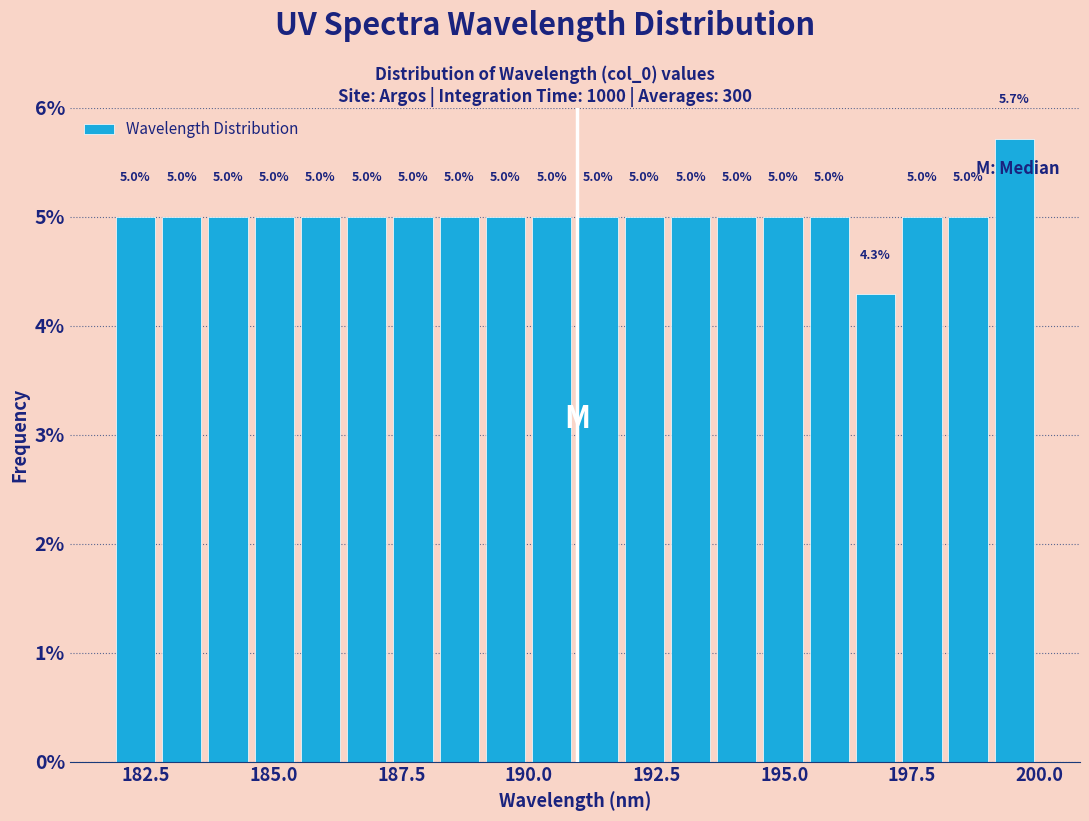

Around what value on the x-axis is the tallest bar? Give the approximate position of its centre, as read against the axis.

199.5